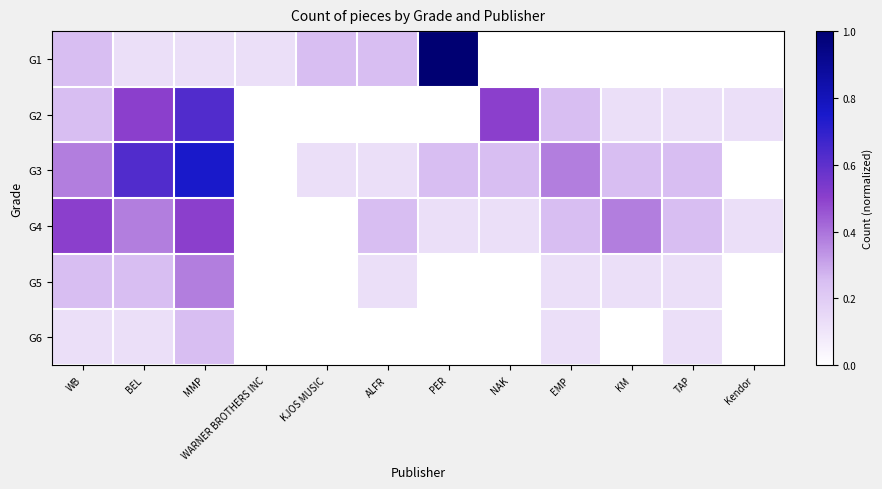

Count the number of categories in the chart.

12